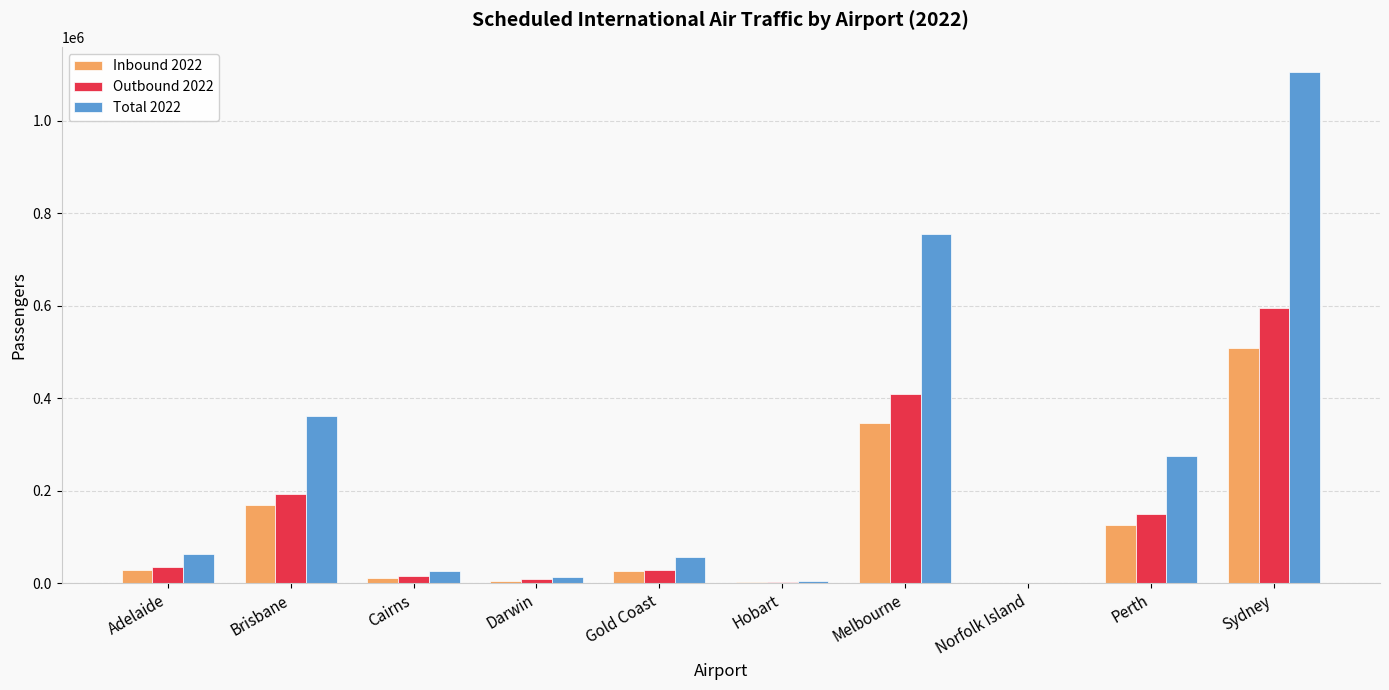

What is the sum of all Inbound 2022 values?

1223793